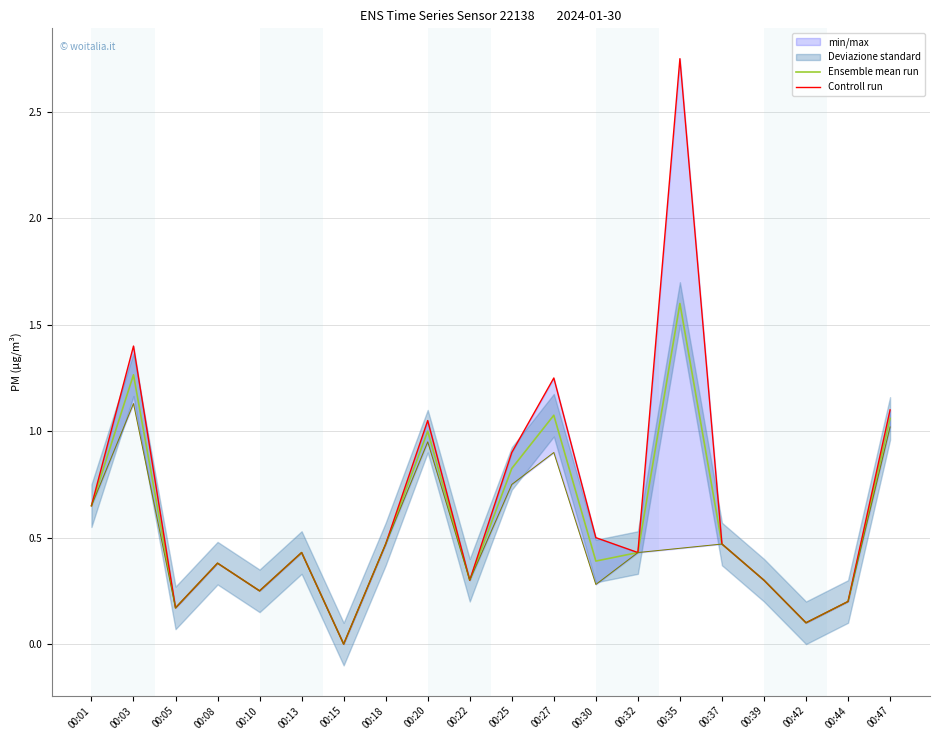

Reading right to left, what are all the values shown in this chart?

Ensemble mean run: 1.1	0.2	0.1	0.3	0.5	1.6	0.4	0.4	1.1	0.8	0.3	1.0	0.5	0.0	0.4	0.2	0.4	0.2	1.3	0.7
Controll run: 1.1	0.2	0.1	0.3	0.5	2.8	0.4	0.5	1.2	0.9	0.3	1.1	0.5	0.0	0.4	0.2	0.4	0.2	1.4	0.7